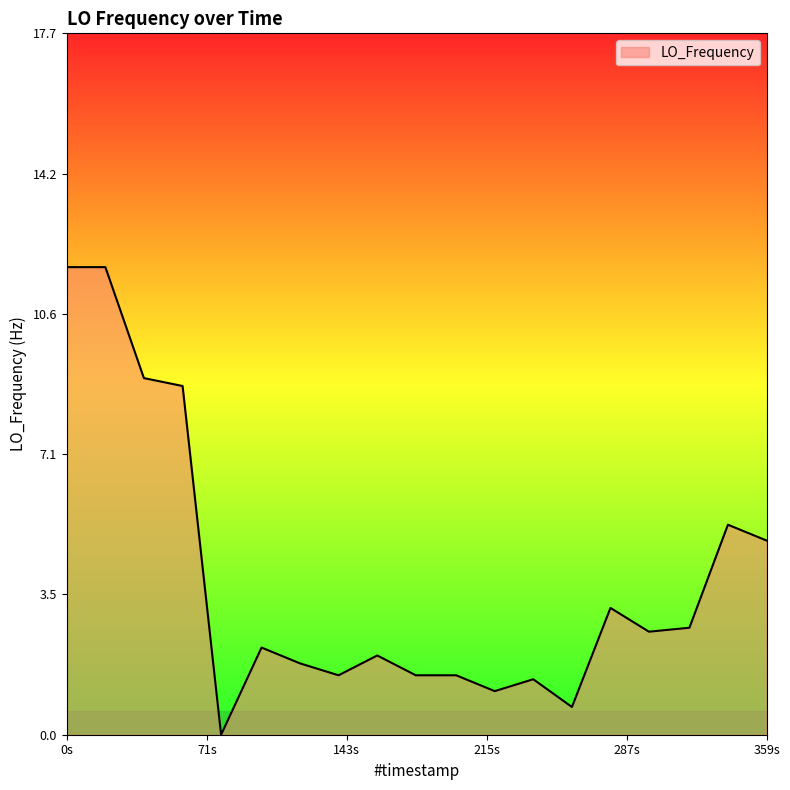

What is the sum of all values?

75.3